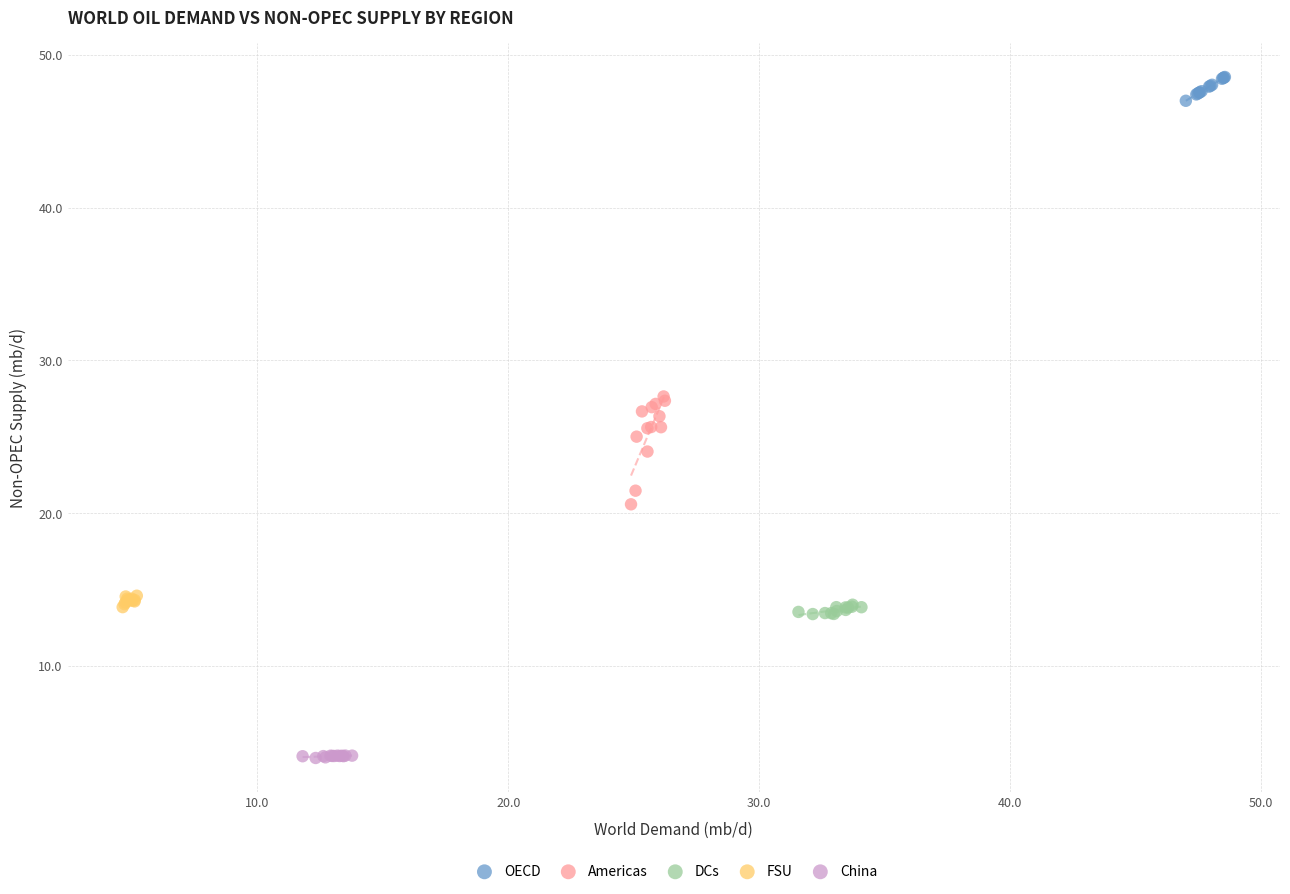

Which series reaches the maximum Y coordinate?

OECD